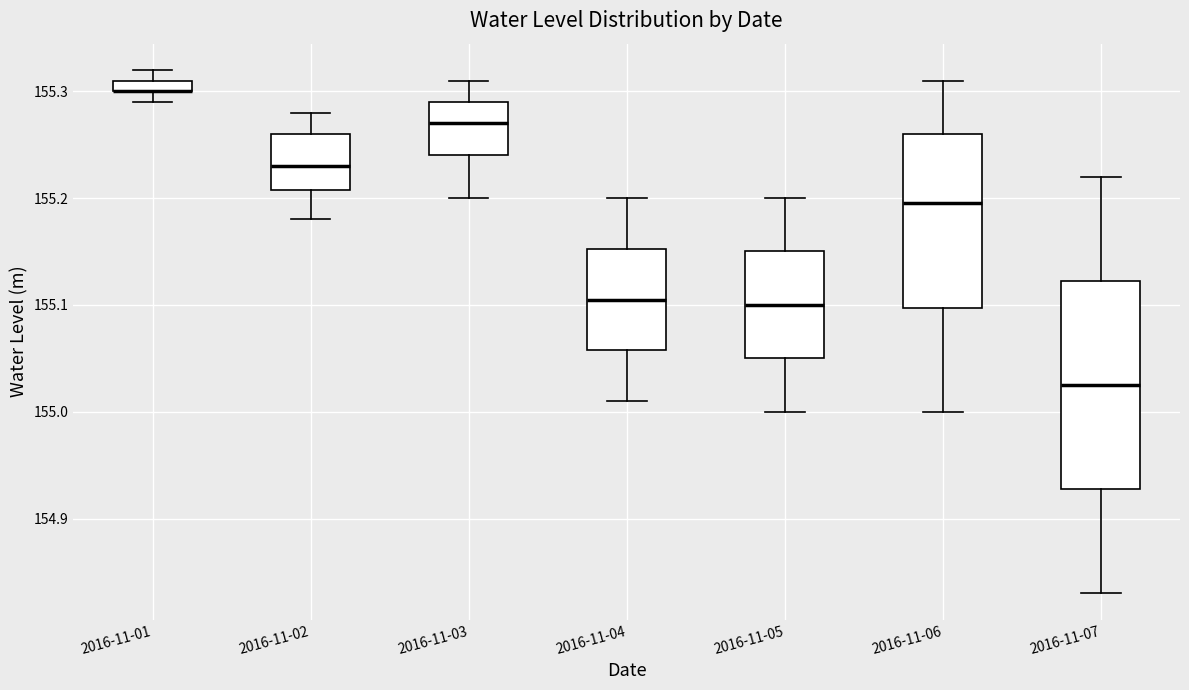

Where does the lower whisker of the box for 2016-11-02 end on the y-axis? The values are not printed on the chart, so give them approximately, as read against the axis.

155.18